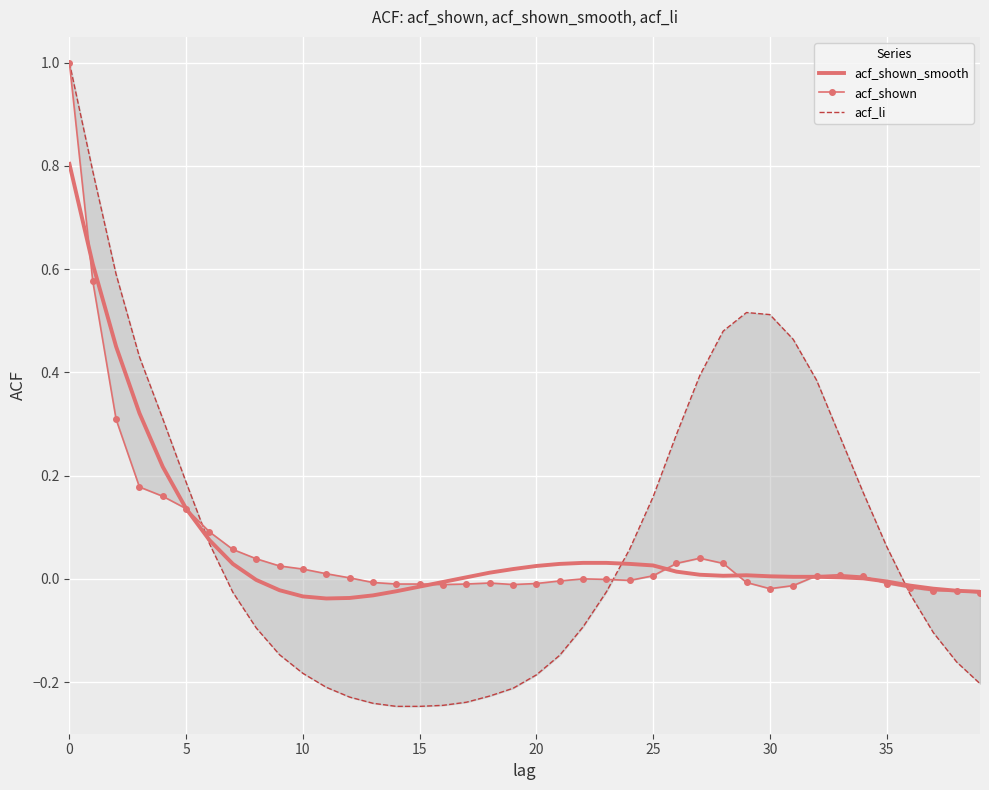

Read the acf_li value at 25.

0.2